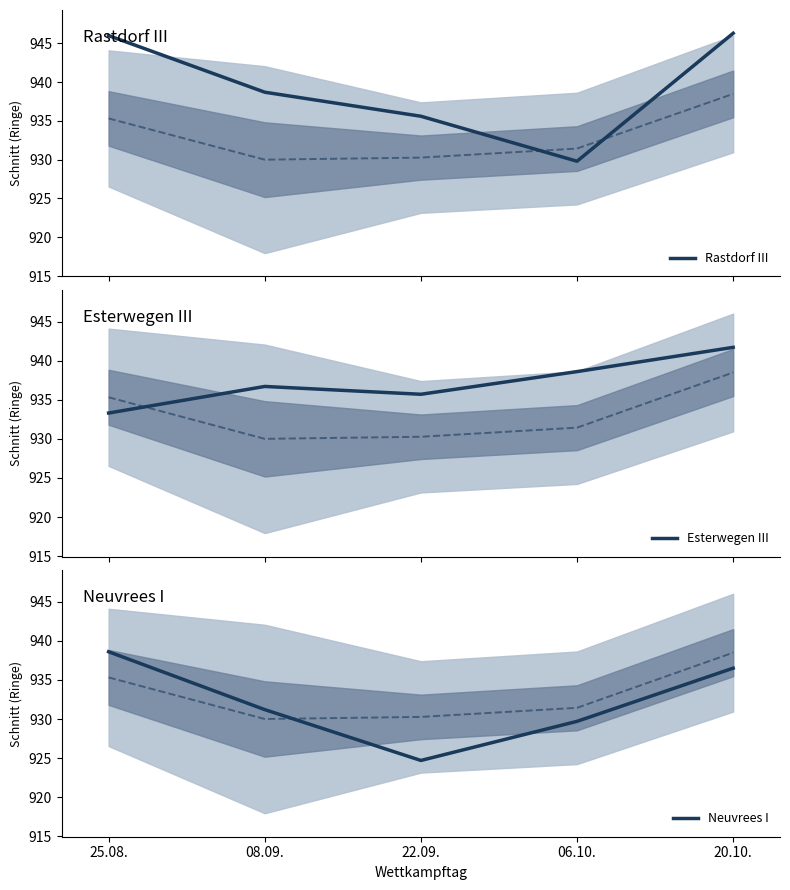

True or false: Rastdorf III has more than 2 points higher than both neighbors.

False